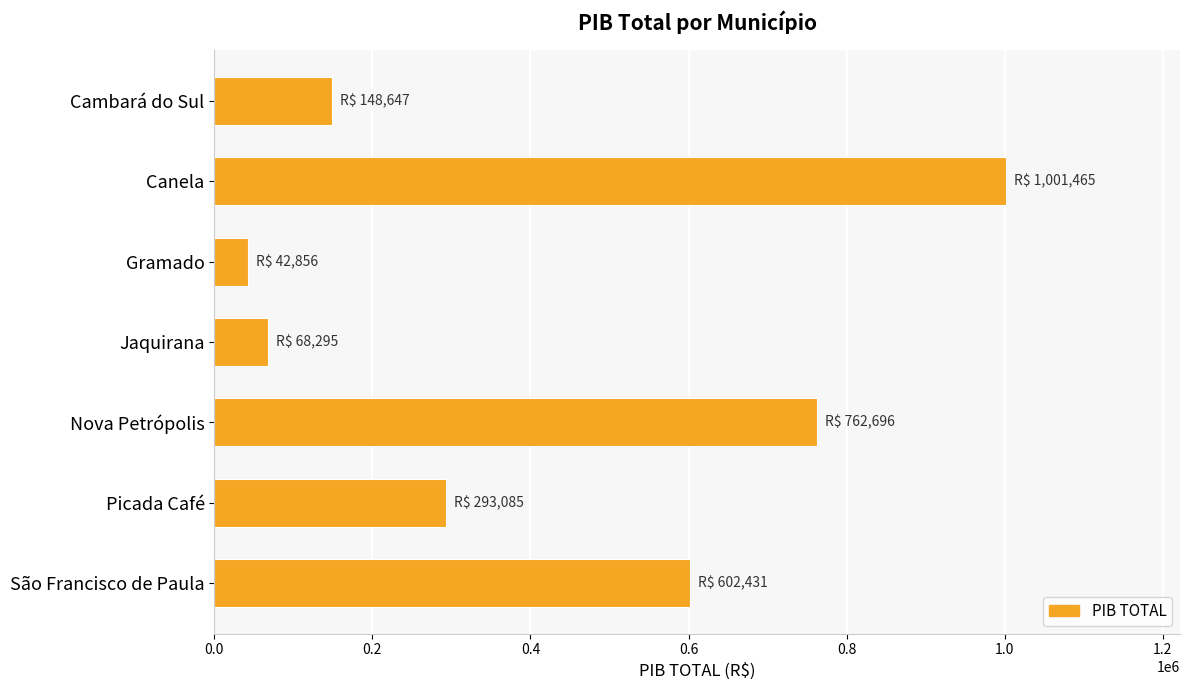

Is it true that the value at São Francisco de Paula is 602431.2?

True